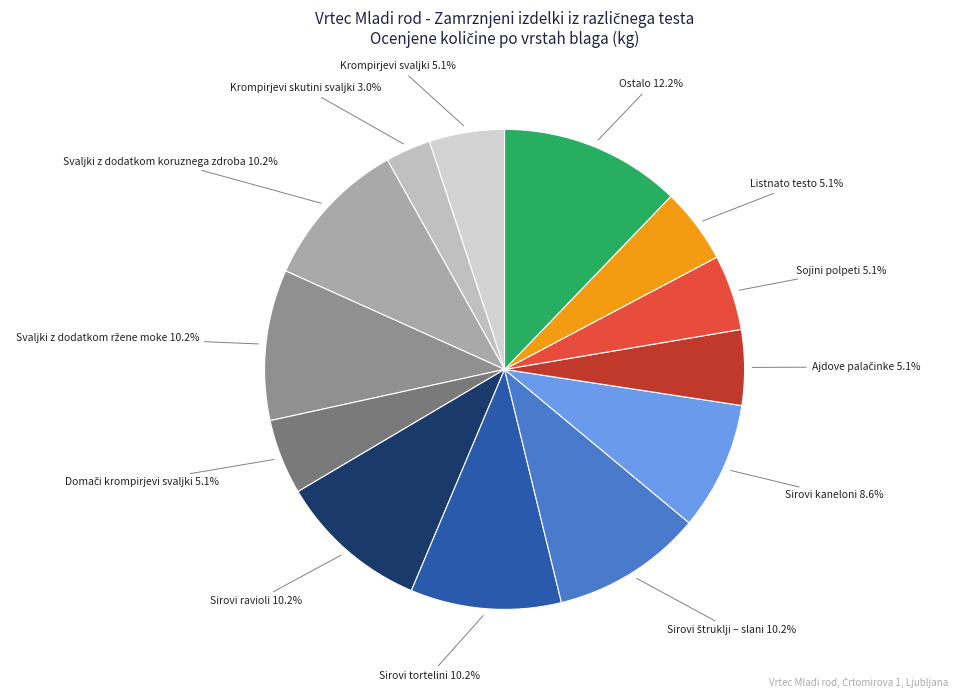

To the nearest percent, what is the difference between the largest and smallest slice percentages?

9%